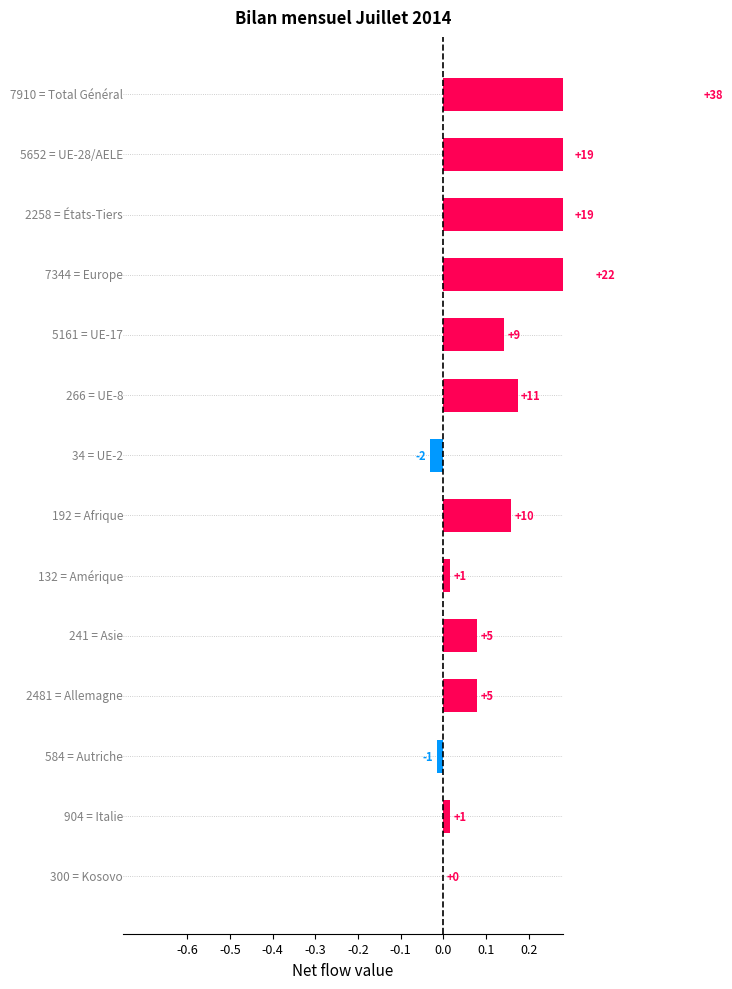

Reading left to right, what are all the values shown in this chart?

0.6	0.3	0.3	0.3	0.1	0.2	-0.0	0.2	0.0	0.1	0.1	-0.0	0.0	0.0